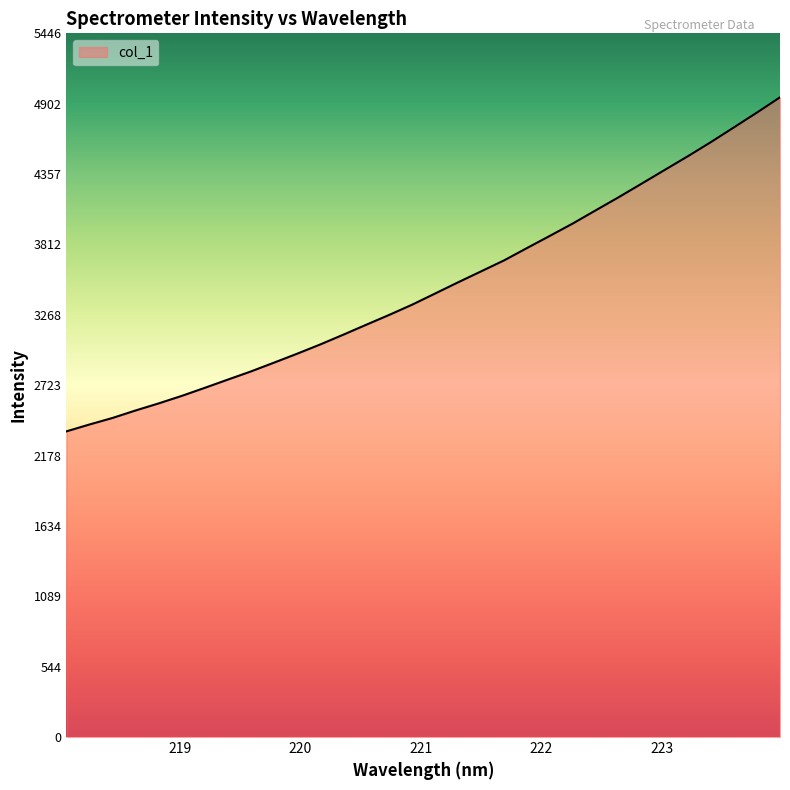

What is the greatest value displayed?

4951.7